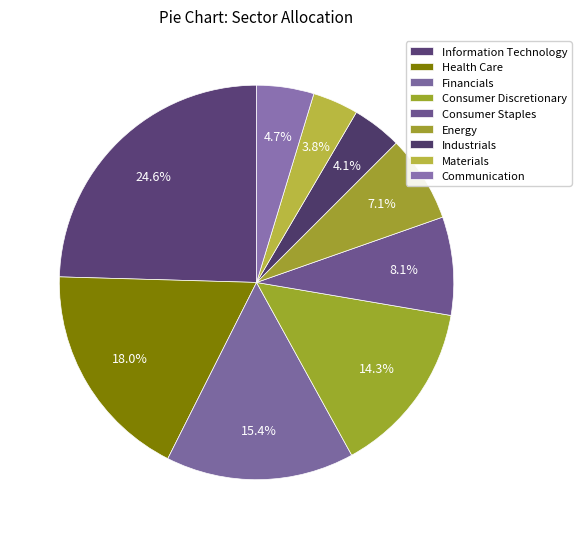

Count the number of slices in the pie.

9